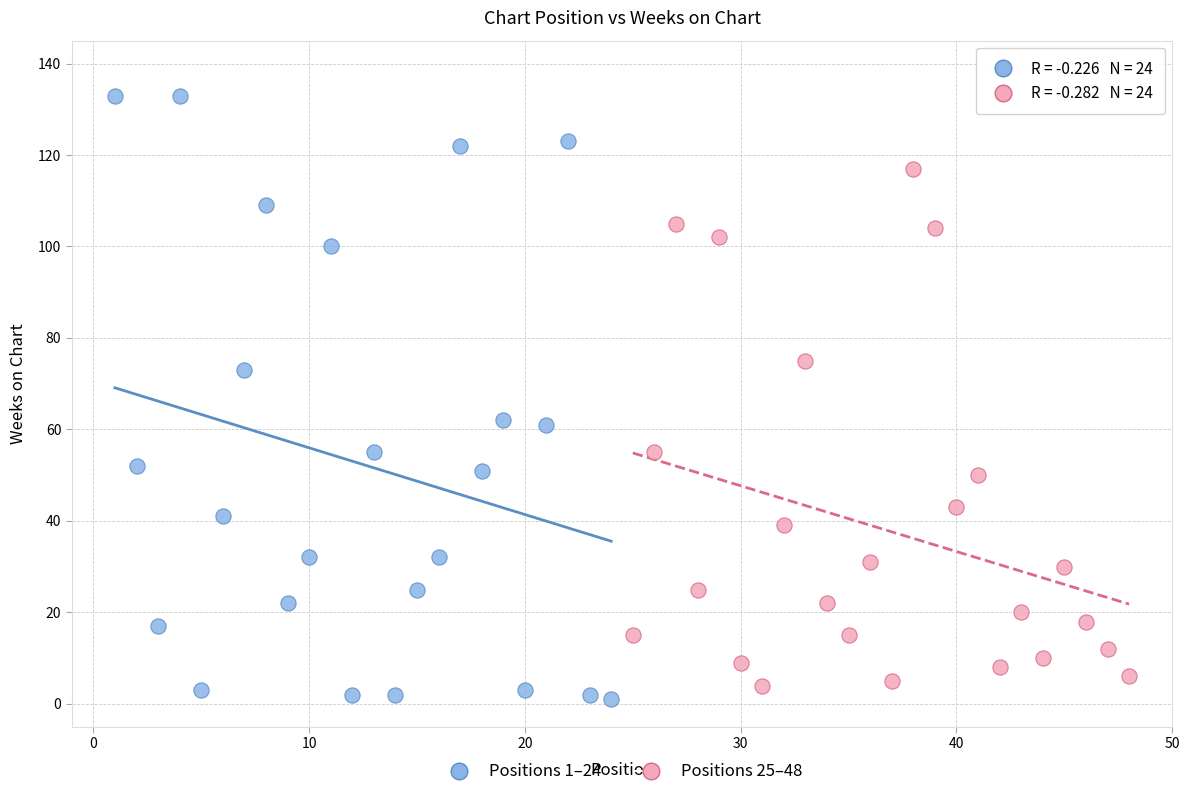

What are all the series names shown in the legend?

Positions 1–24, Positions 25–48